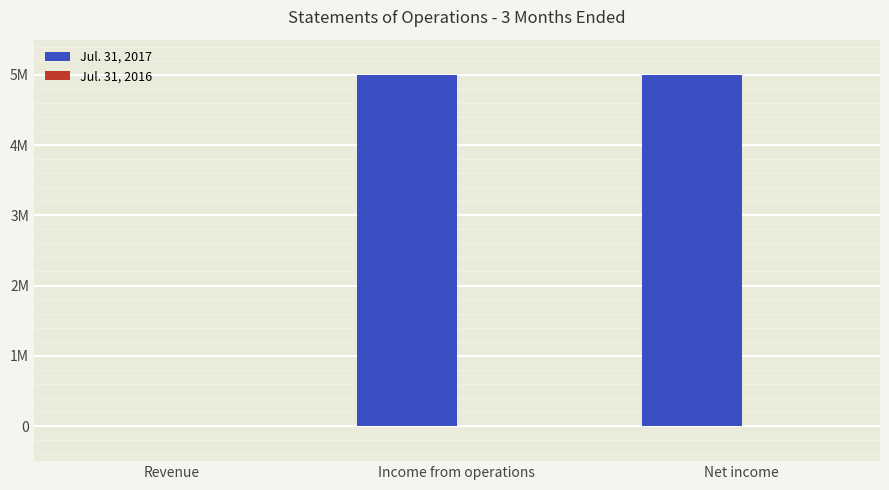

Reading left to right, transcribe all the data shown in this chart.

Jul. 31, 2017: 0	4992862	4992862
Jul. 31, 2016: 0	0	0